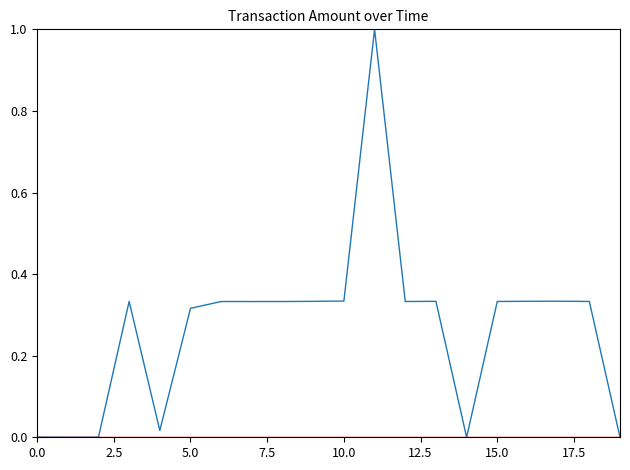

What is the maximum value shown in the chart?

1.0